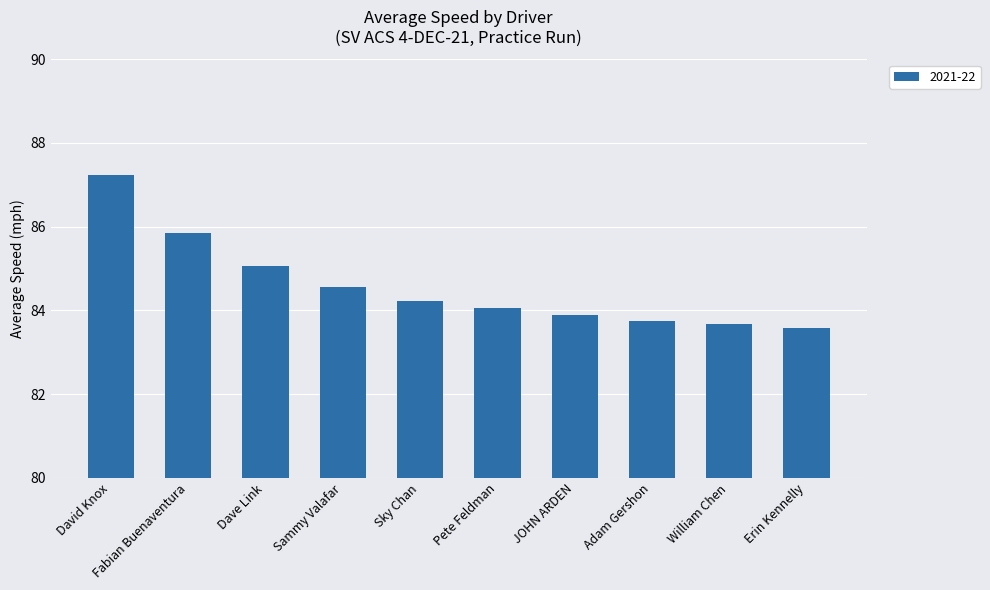

What is the average value?

84.6